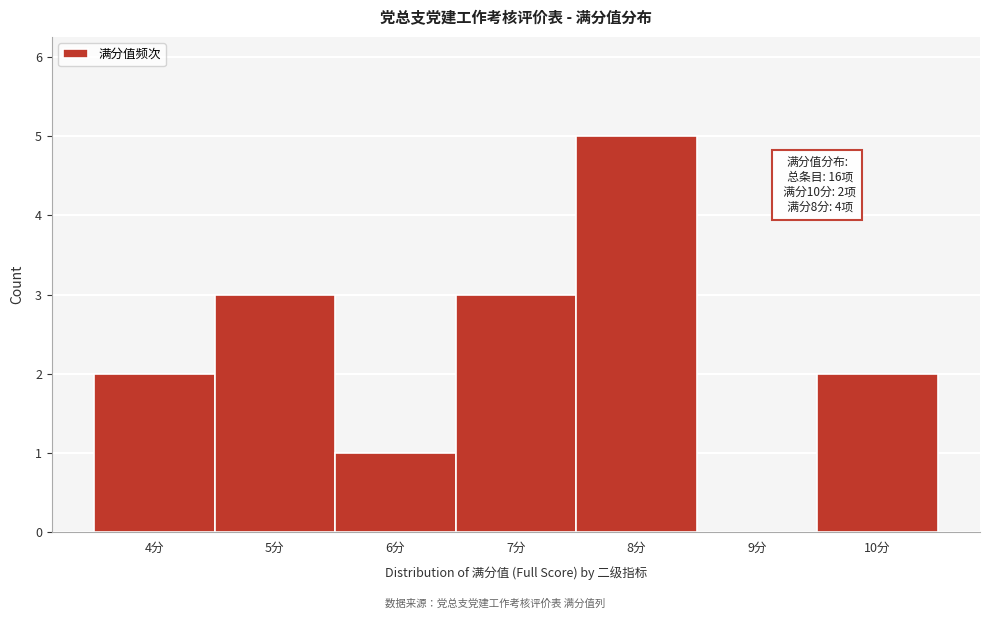

Over which range of the x-axis is the bar tallest?

7.5 to 8.5